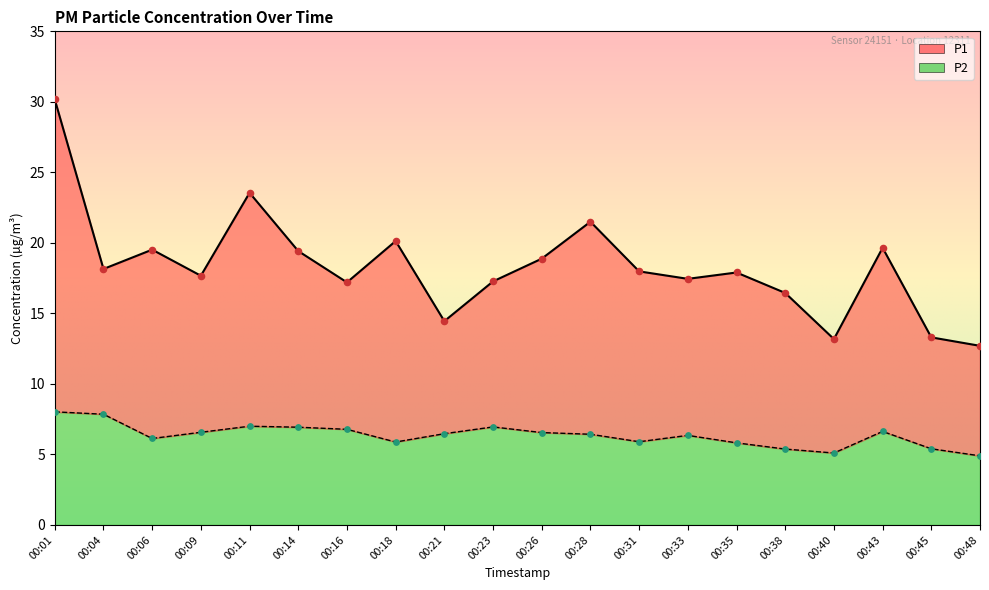

Which series has the widest spread of Y values?

P1